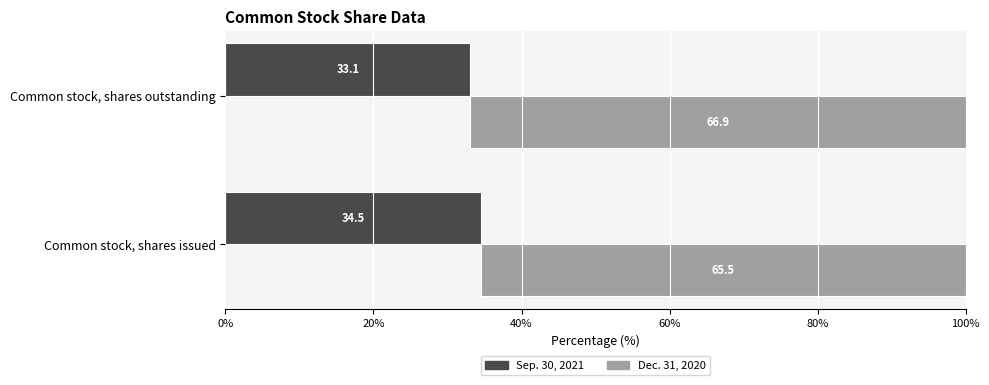

At Common stock, shares outstanding, list the series in order from largest to smallest.

Dec. 31, 2020, Sep. 30, 2021